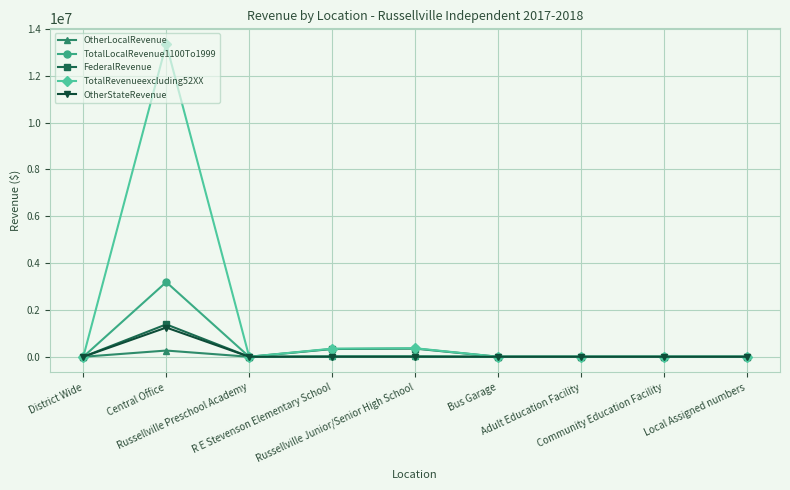

True or false: OtherLocalRevenue has more than 0 interior local peaks.

True